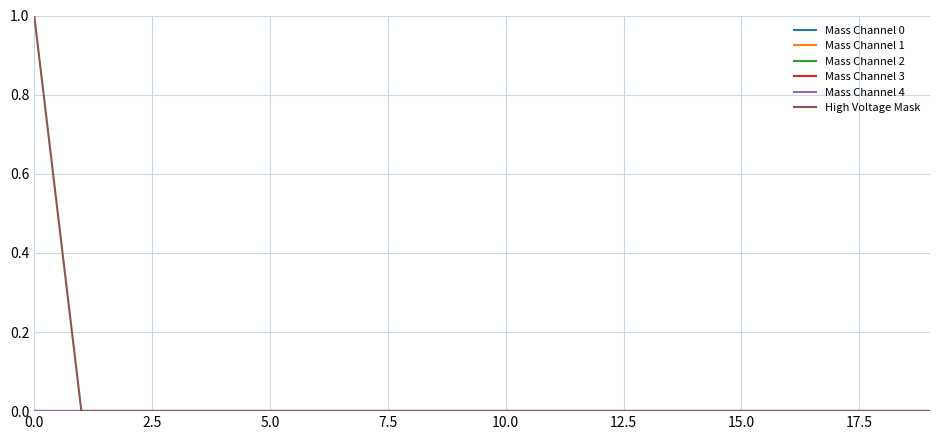

Does the chart have visible grid lines?

Yes